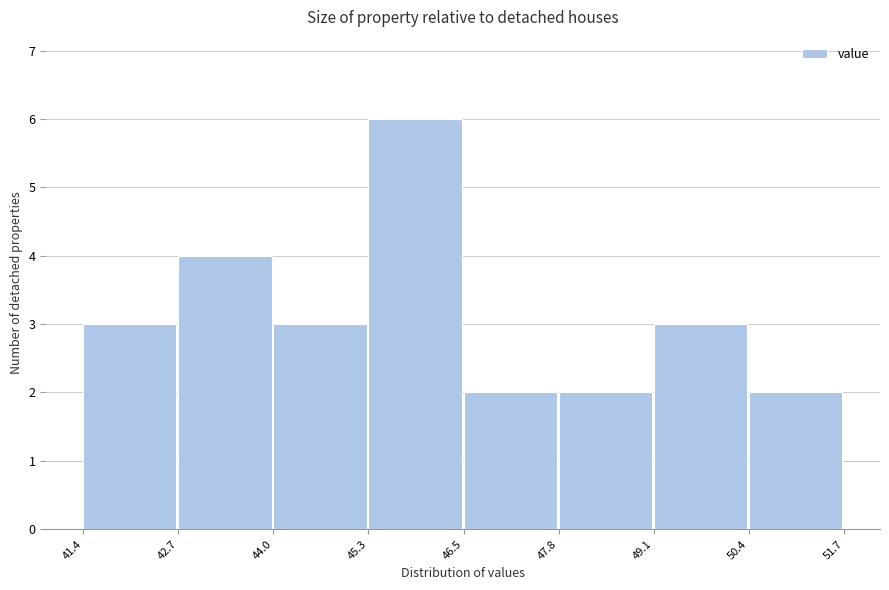

Reading left to right, list every bar in this chart as the range it spans on the x-axis followed by its height. The values are not printed on the chart, so give them approximately, as read against the axis.

41.4 to 42.7: 3
42.7 to 44.0: 4
44.0 to 45.3: 3
45.3 to 46.5: 6
46.5 to 47.8: 2
47.8 to 49.1: 2
49.1 to 50.4: 3
50.4 to 51.7: 2